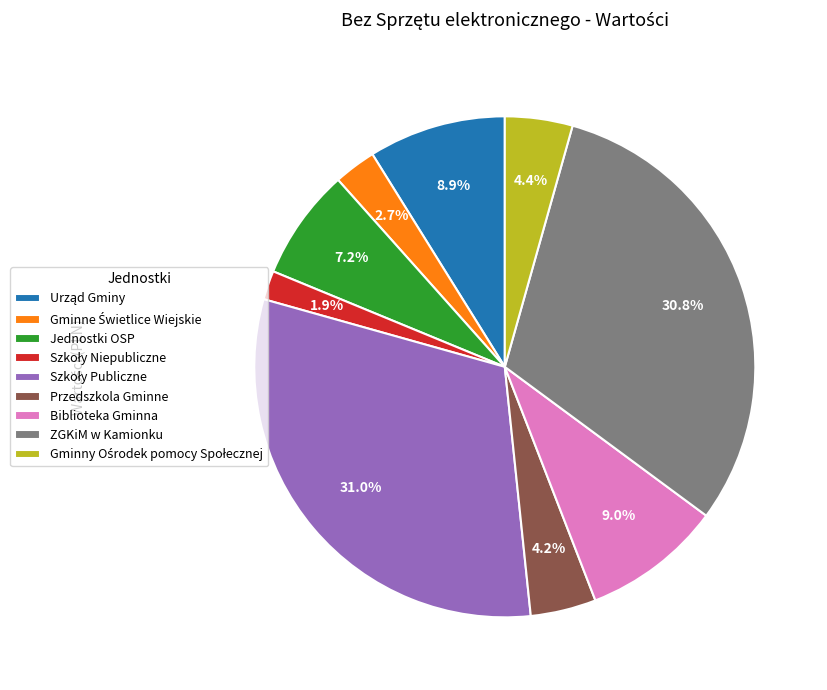

Between Przedszkola Gminne and ZGKiM w Kamionku, which is larger?

ZGKiM w Kamionku